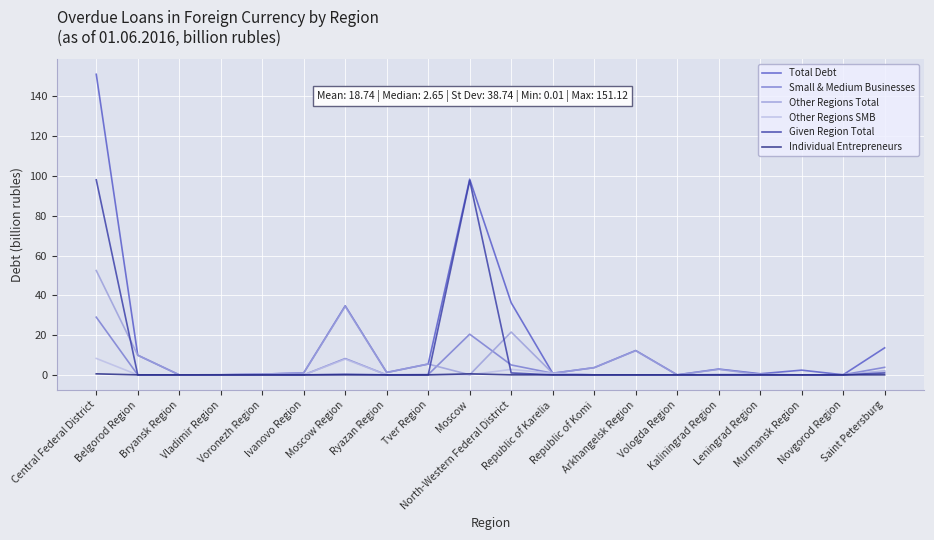

Which series has the widest spread of values?

Total Debt